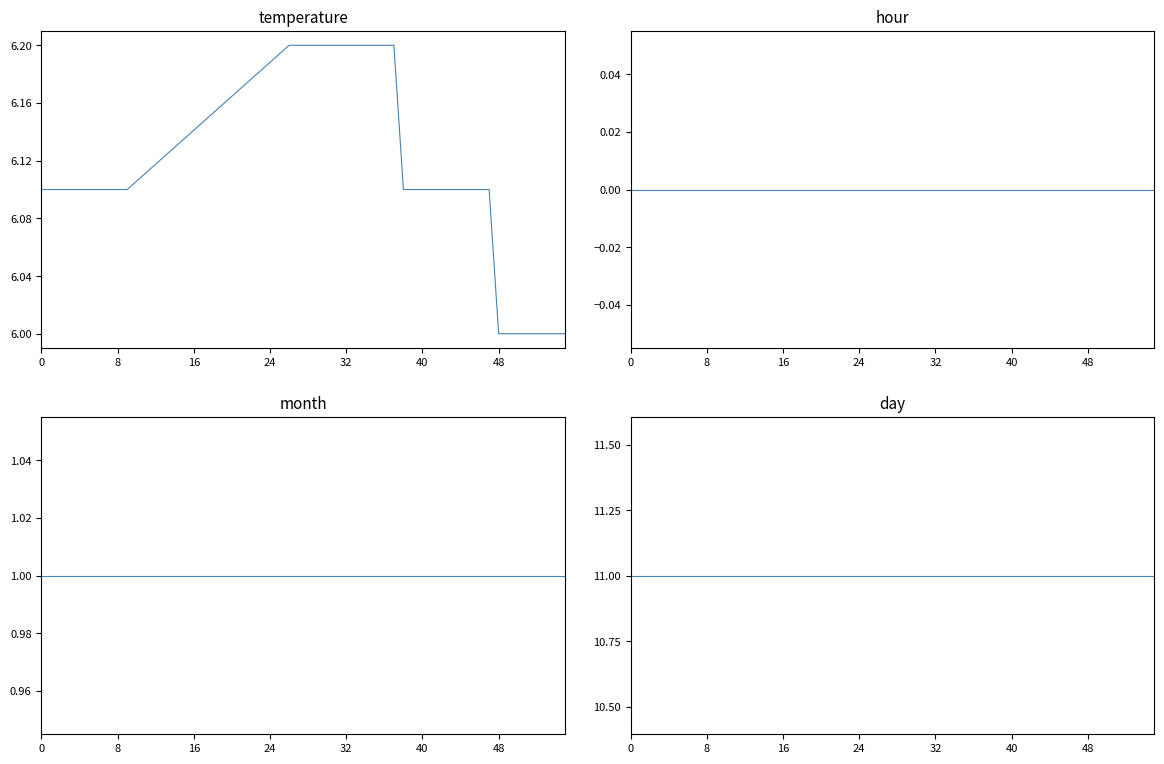

True or false: day has more than 2 interior local peaks.

False